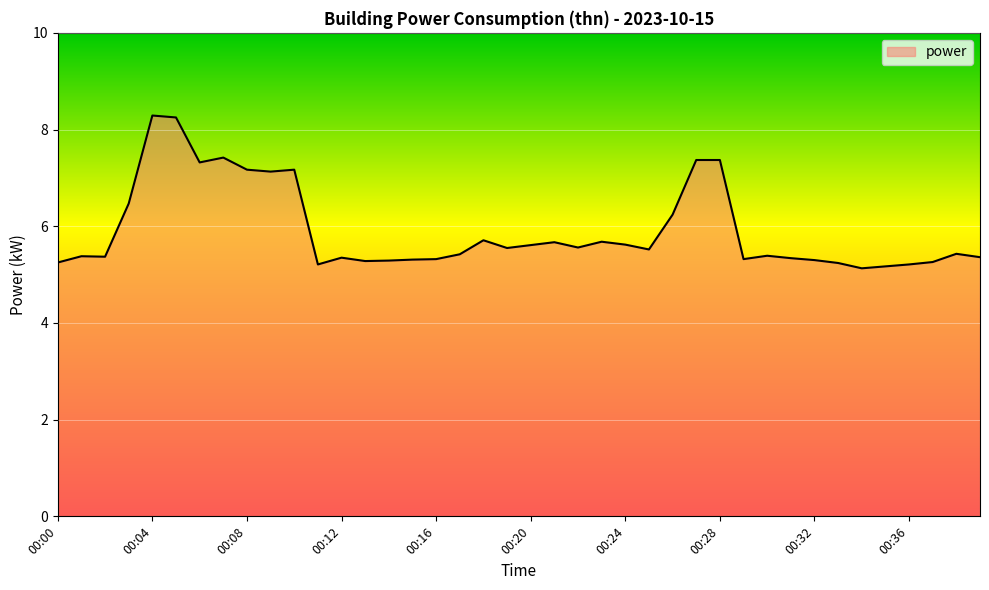

What is the difference between the maximum and minimum values?

3.2